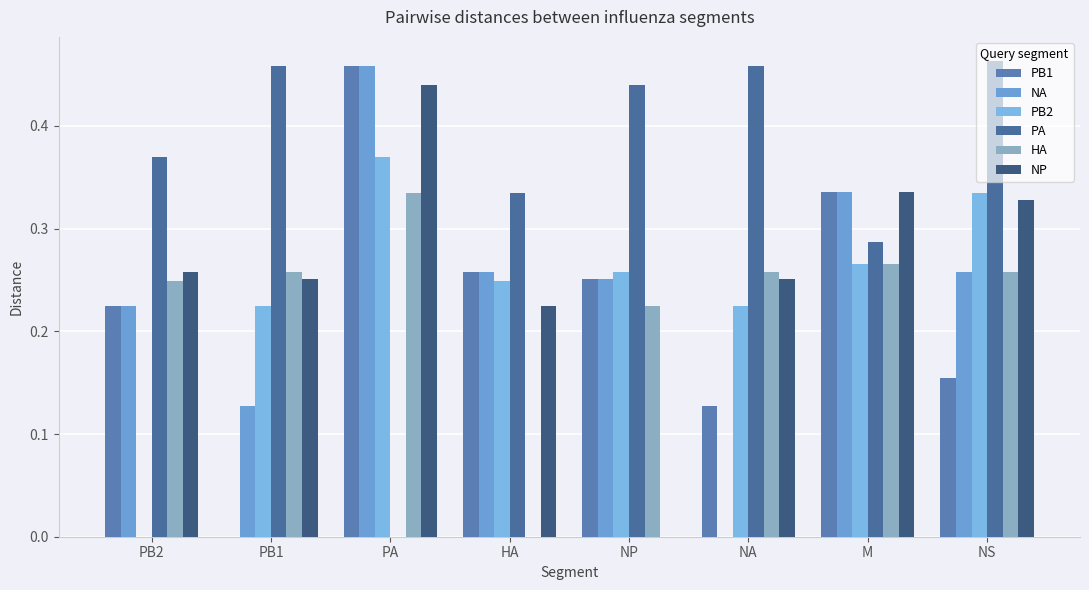

At which label does PB1 reach its minimum?

PB1